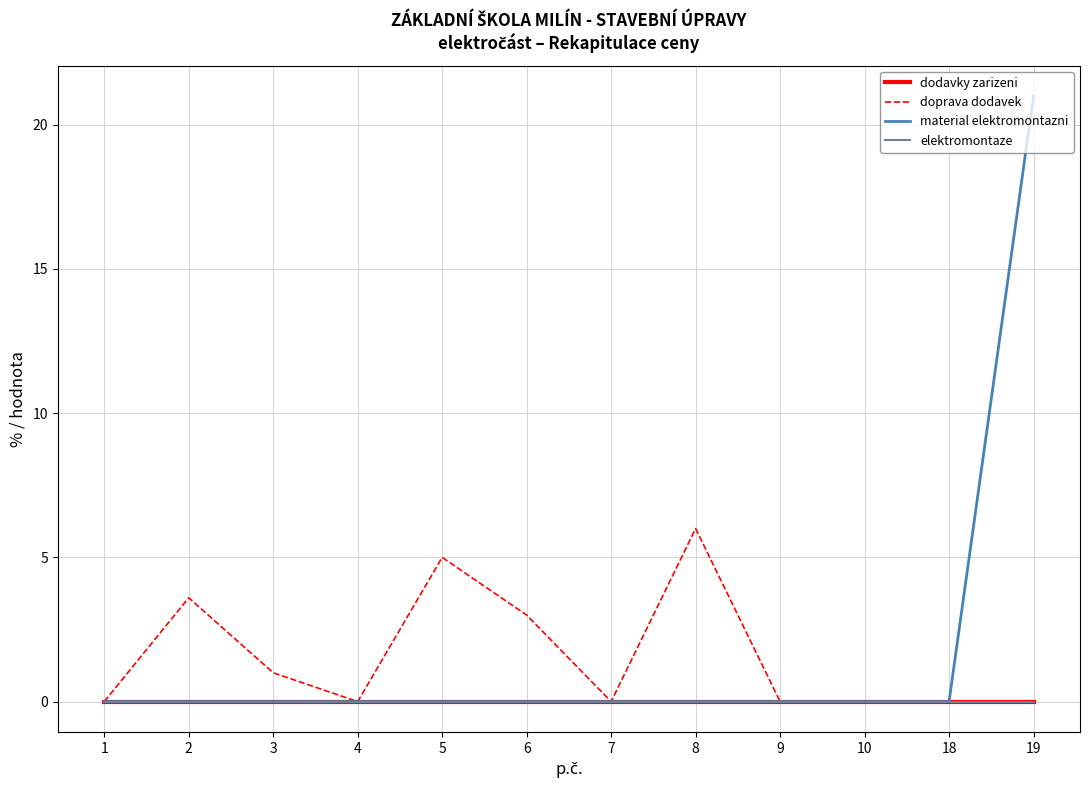

At which category does the chart reach its peak across all series?

19